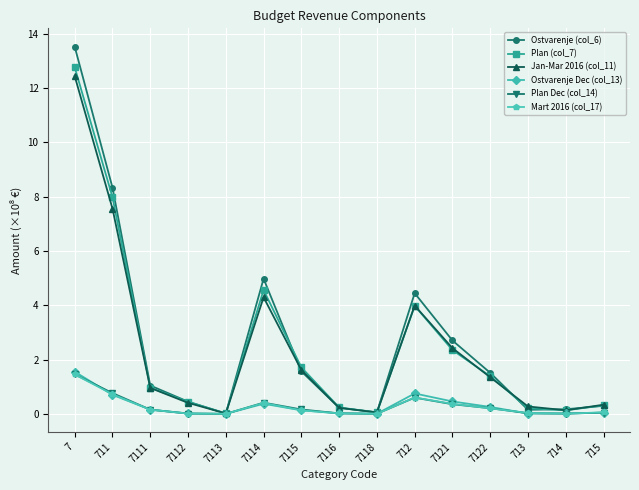

Read the Jan-Mar 2016 (col_11) value at 711.

7.6